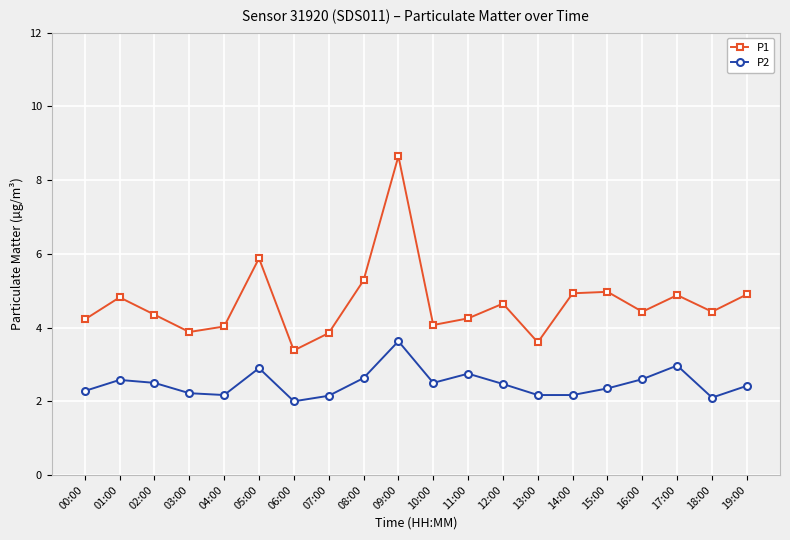

True or false: P1 and P2 intersect in this chart.

False